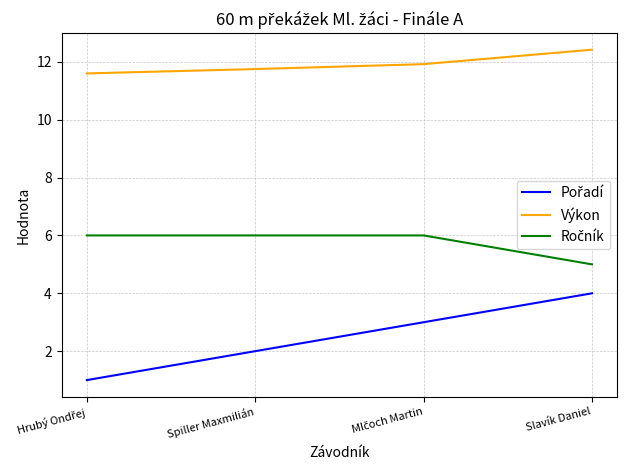

What is the difference between the maximum and second lowest values in the Výkon series?

0.7